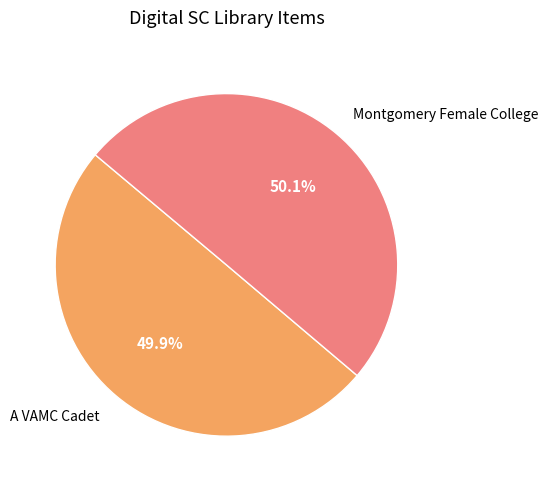

Do A VAMC Cadet and Montgomery Female College together represent more than half of the pie?

Yes